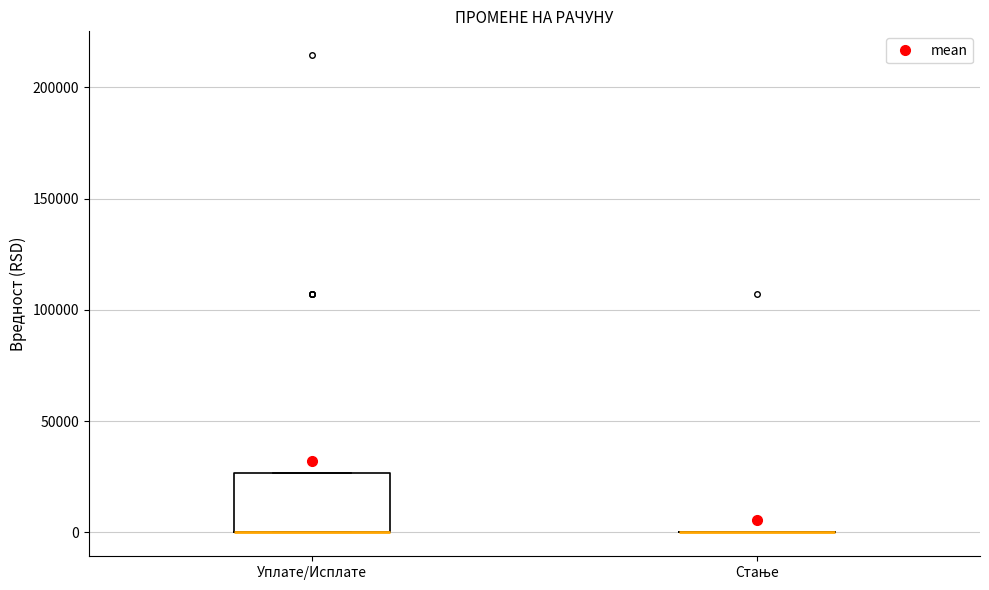

Reading left to right, read every box against the y-axis: the position of its median line, the range the box covers, and the ends of its whiskers. The values are not printed on the chart, so give them approximately, as read against the axis.

Уплате/Исплате: median 0 (drawn on the box's lower edge), box 0 to 25000, whiskers 0 to 25000
Стање: box collapsed to a line at 0, whiskers 0 to 0